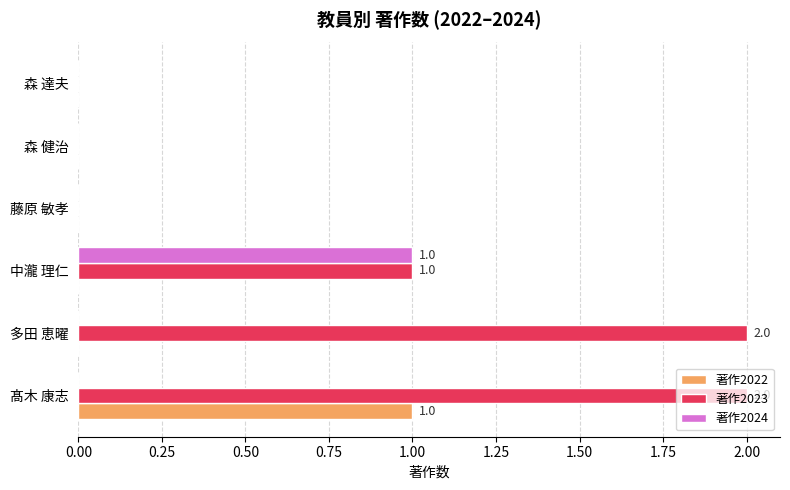

What are all the series names shown in the legend?

著作2022, 著作2023, 著作2024